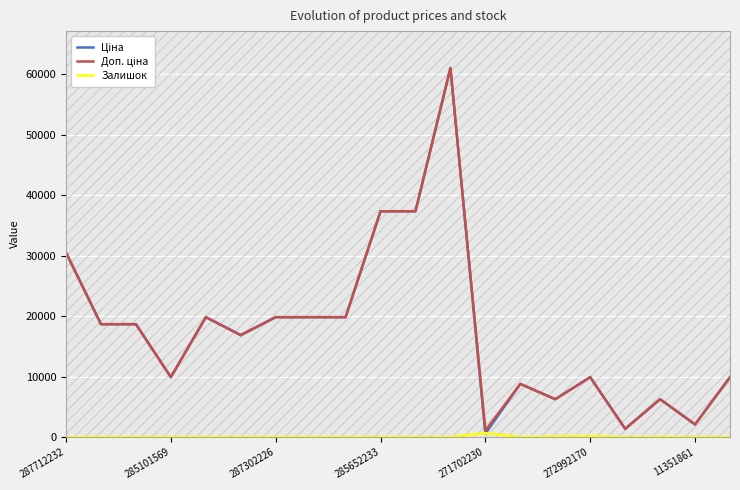

Which series has the widest spread of values?

Ціна